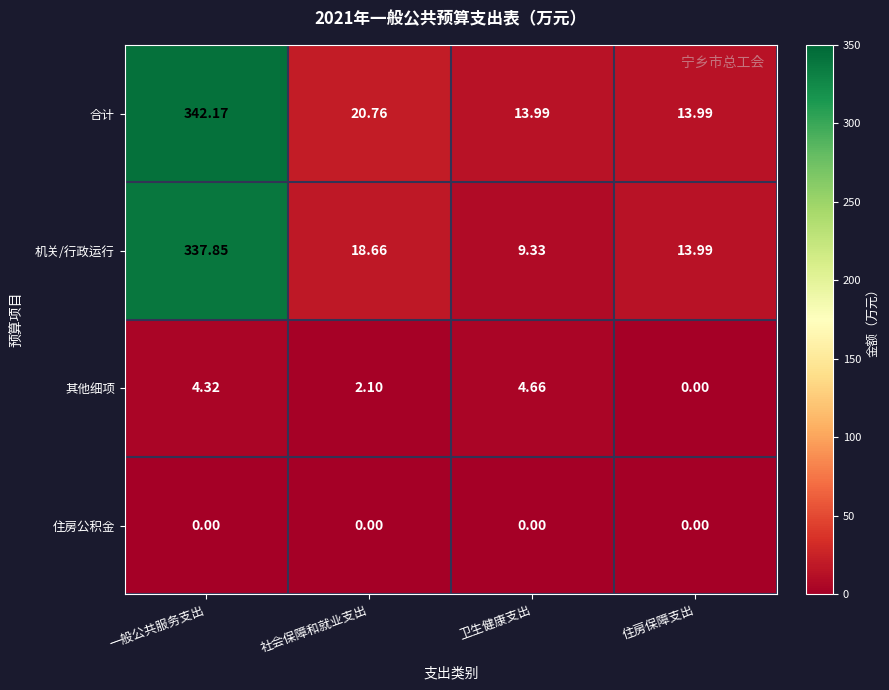

At which label is 其他细项 closest to 2?

社会保障和就业支出